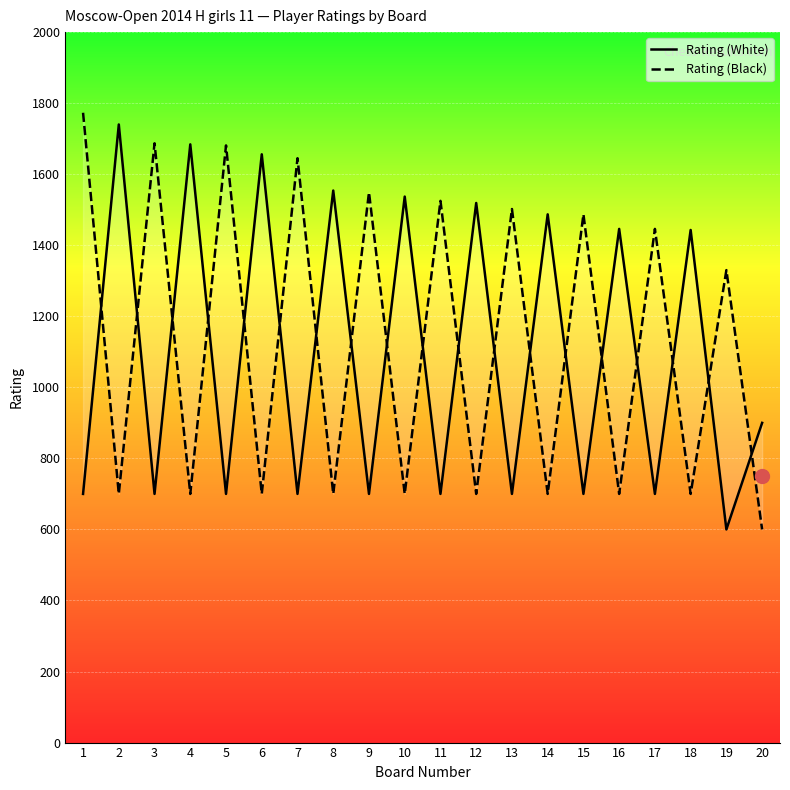

Rank the series by their average value, from lowest to highest.

Rating (White), Rating (Black)